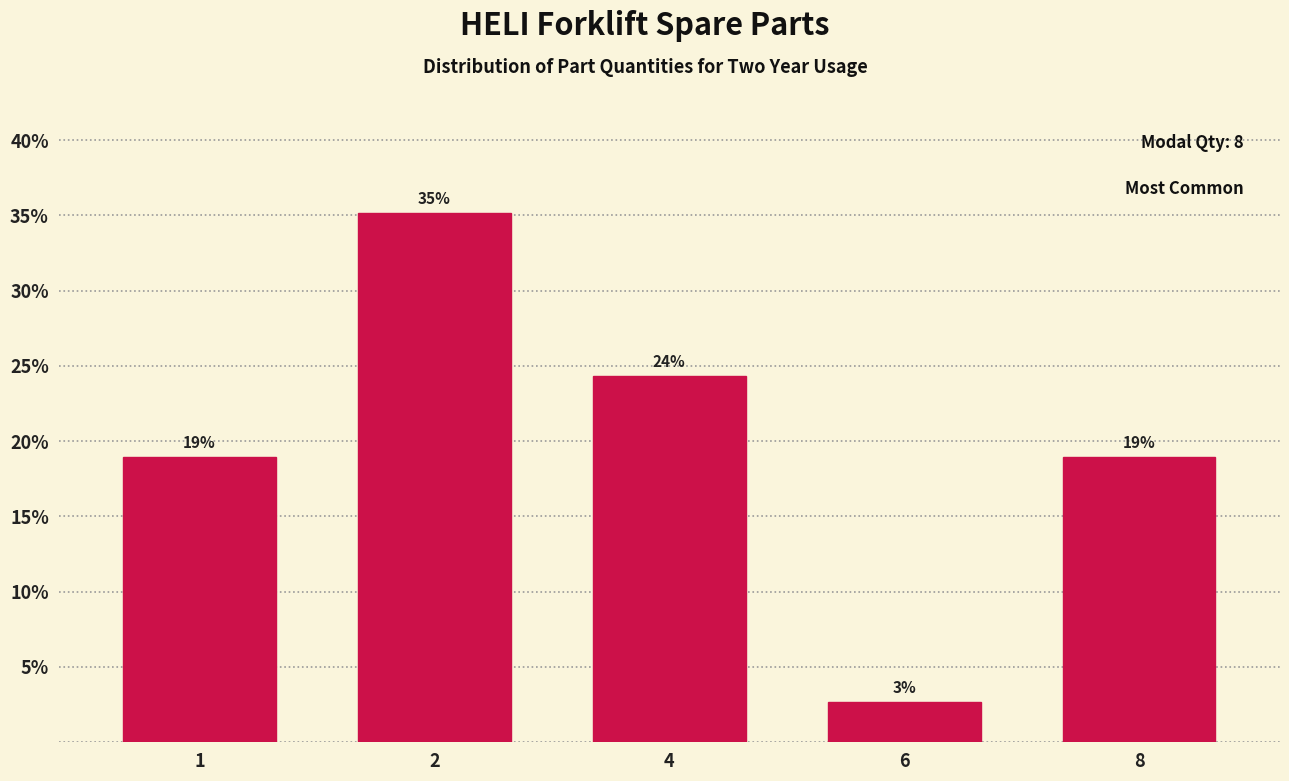

What value does the data have at 4?

24.3